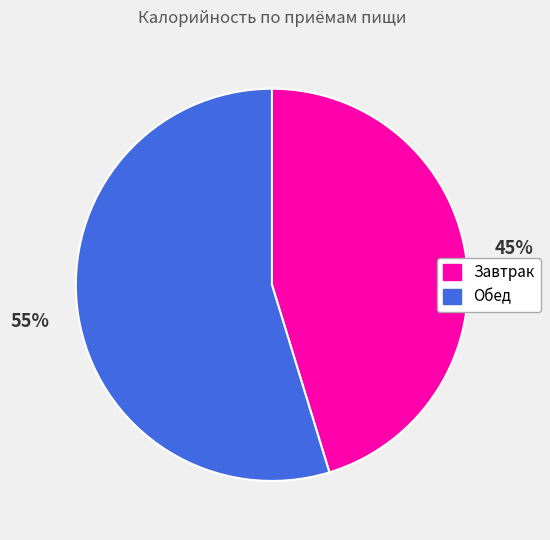

Is there any slice that represents more than half of the pie?

Yes